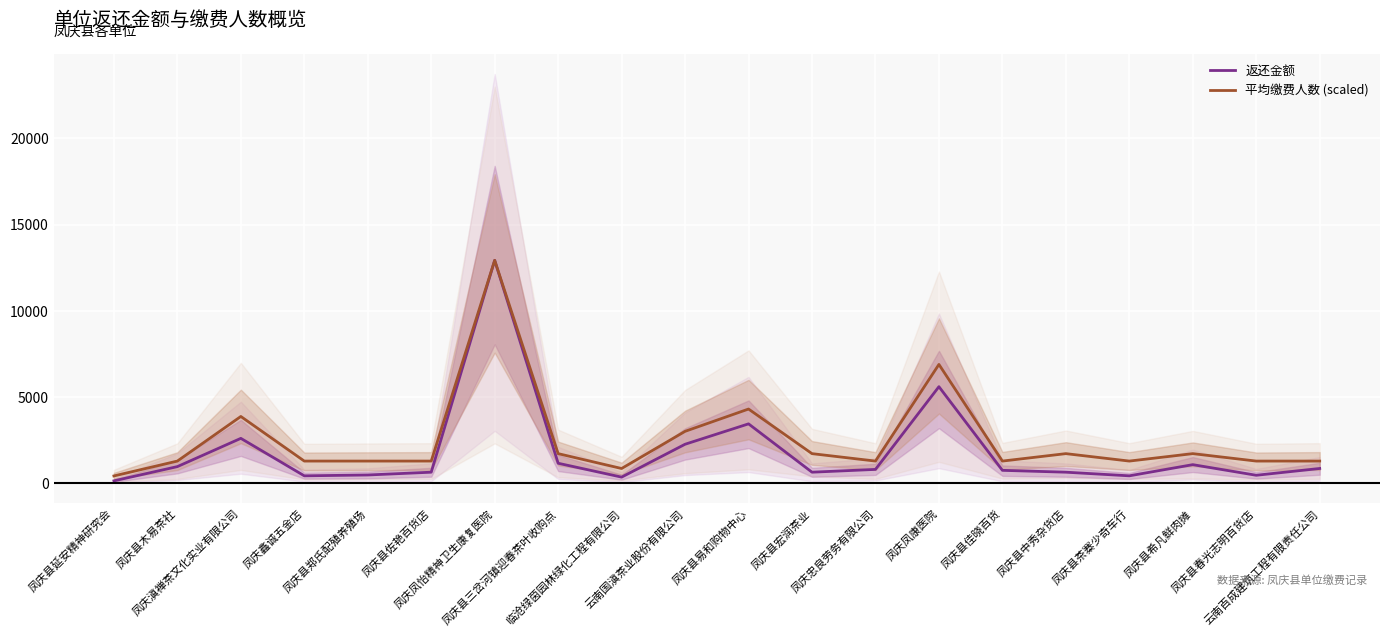

Which series has the largest range (max minus min)?

返还金额